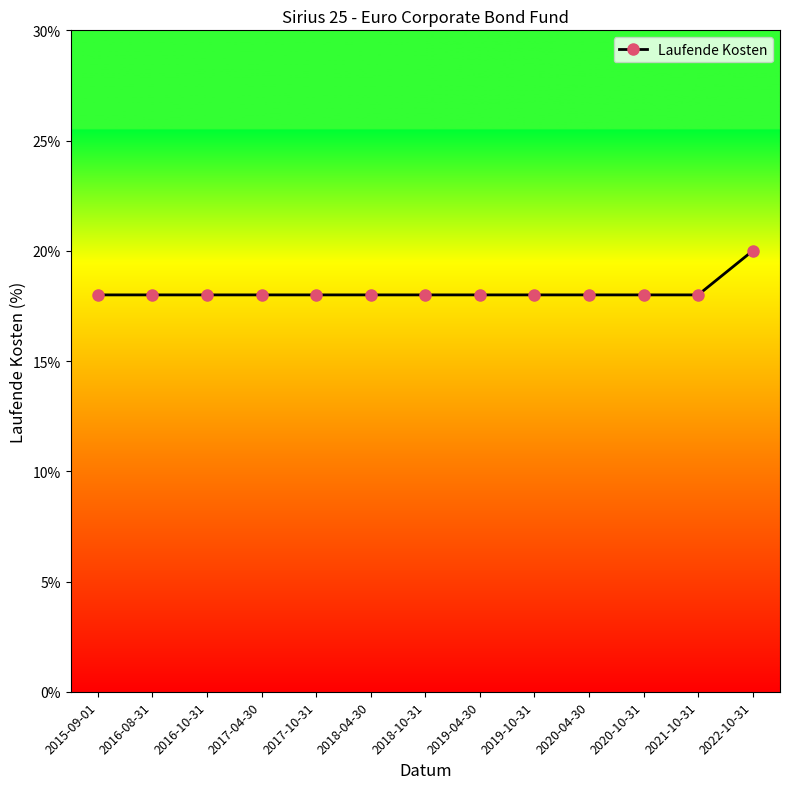

Which has a higher value, 2016-08-31 or 2018-04-30?

2016-08-31